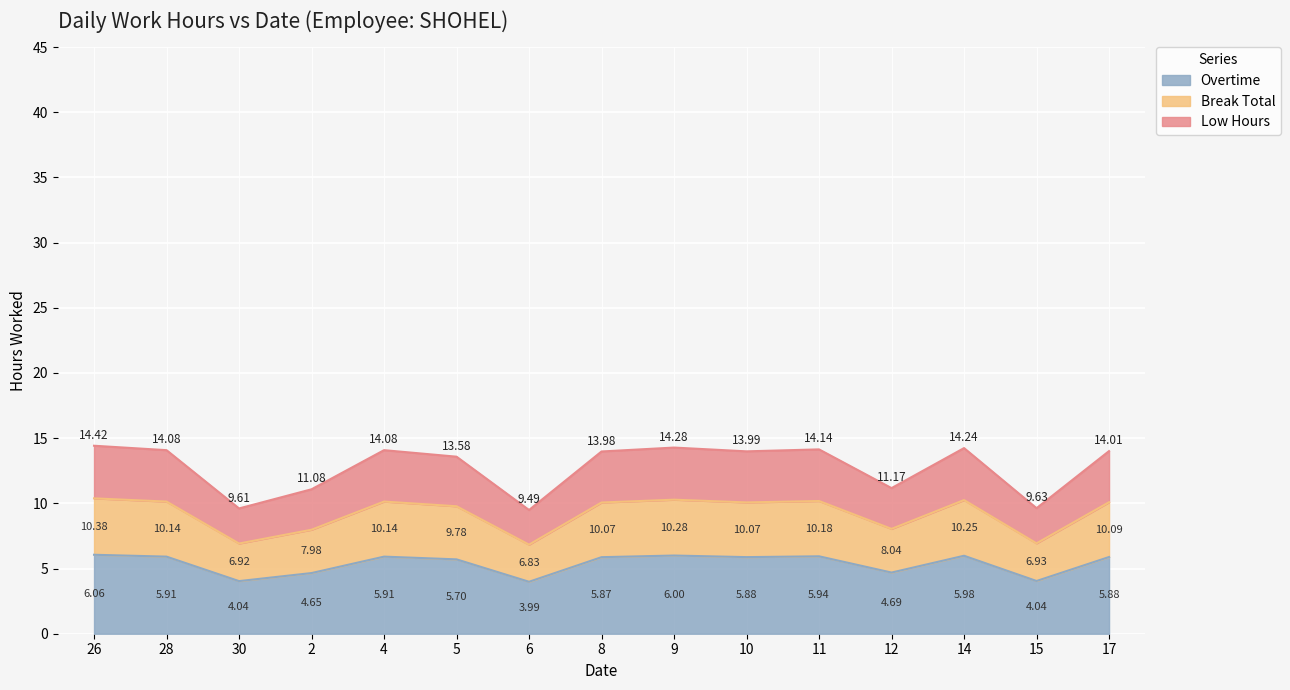

What is the label of the 6th point from the left?

5